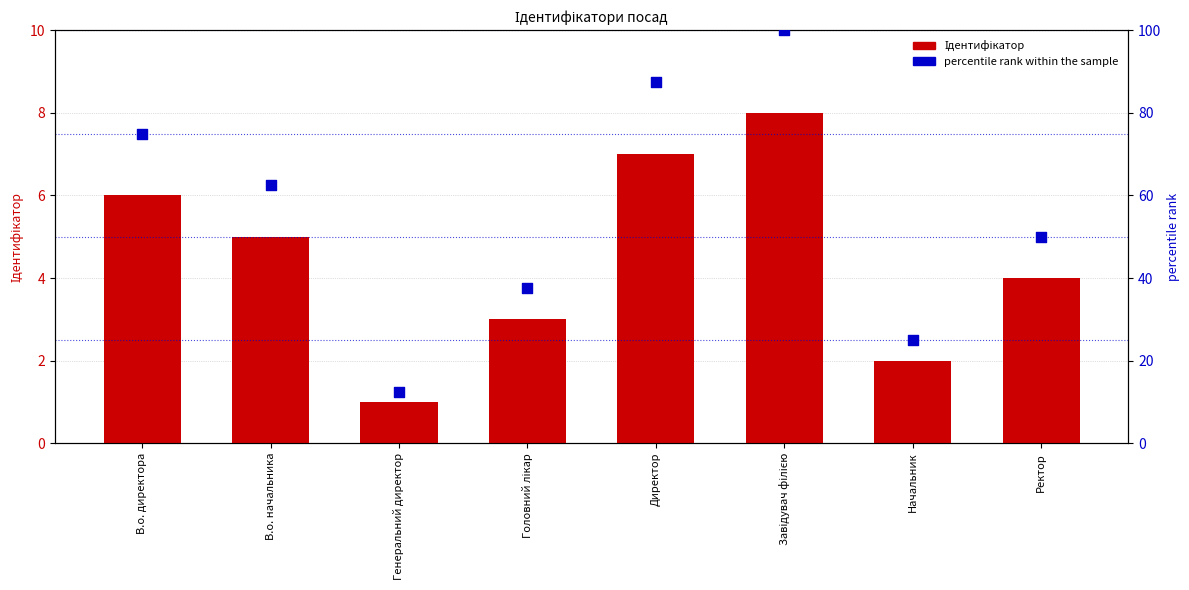

What is the total value across all series at Директор?

94.5